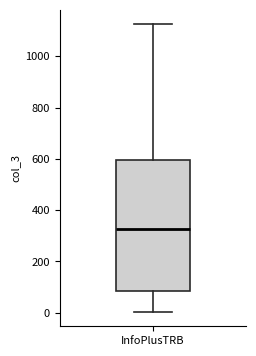

Transcribe this box plot: give where the median line is, the range the box spans, and where the two whiskers end, as read against the y-axis. The values are not printed on the chart, so give them approximately, as read against the axis.

median 320, box 80 to 600, whiskers 0 to 1120